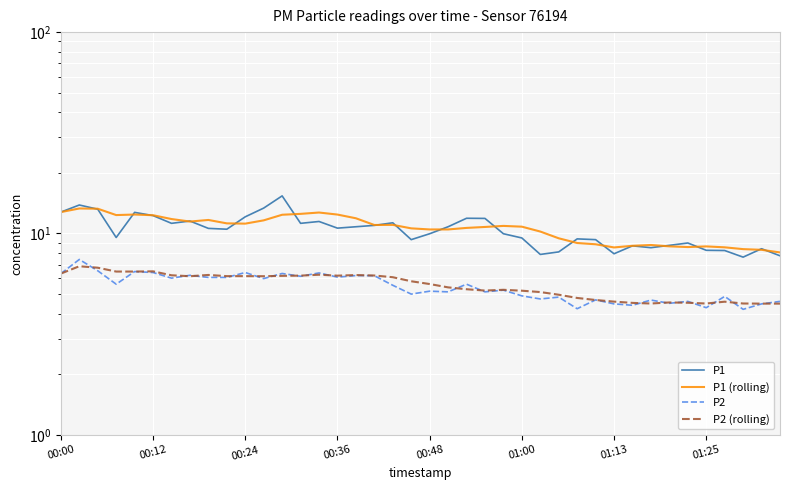

Reading left to right, list all the values displayed in this chart.

P1: 12.8	13.8	13.2	9.6	12.7	12.3	11.2	11.5	10.6	10.5	12.1	13.4	15.4	11.2	11.5	10.6	10.8	11.0	11.3	9.3	10.0	10.8	11.9	11.9	10.0	9.5	7.9	8.1	9.4	9.3	7.9	8.7	8.5	8.7	9.0	8.2	8.2	7.6	8.4	7.8
P1 (rolling): 12.8	13.3	13.3	12.3	12.4	12.3	11.8	11.5	11.7	11.2	11.2	11.6	12.4	12.5	12.7	12.4	11.9	11.0	11.0	10.6	10.5	10.5	10.7	10.8	10.9	10.8	10.2	9.5	9.0	8.8	8.5	8.7	8.8	8.6	8.6	8.6	8.5	8.4	8.3	8.1
P2: 6.3	7.4	6.5	5.6	6.5	6.4	6.0	6.2	6.0	6.0	6.4	6.0	6.3	6.1	6.4	6.1	6.2	6.2	5.5	5.0	5.2	5.1	5.6	5.1	5.2	4.9	4.7	4.8	4.2	4.7	4.5	4.4	4.7	4.5	4.6	4.3	4.9	4.2	4.5	4.6
P2 (rolling): 6.3	6.9	6.8	6.5	6.5	6.5	6.2	6.1	6.2	6.1	6.1	6.1	6.2	6.2	6.2	6.2	6.2	6.2	6.1	5.8	5.6	5.4	5.3	5.2	5.3	5.2	5.1	5.0	4.8	4.7	4.6	4.5	4.5	4.5	4.5	4.5	4.6	4.5	4.5	4.5